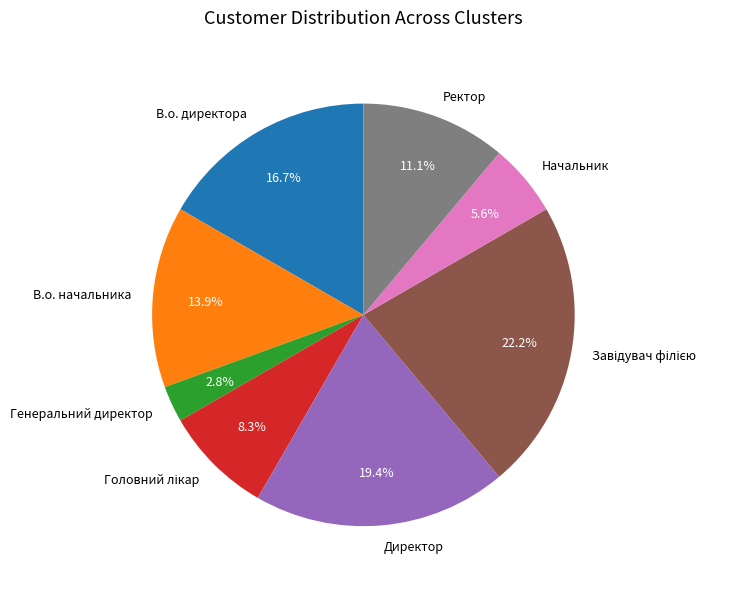

How many slices are in this pie chart?

8